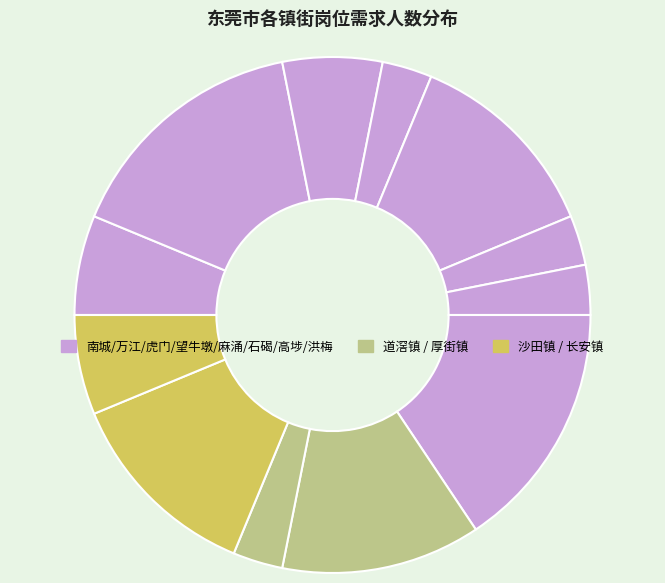

Is there a majority slice in this chart?

No